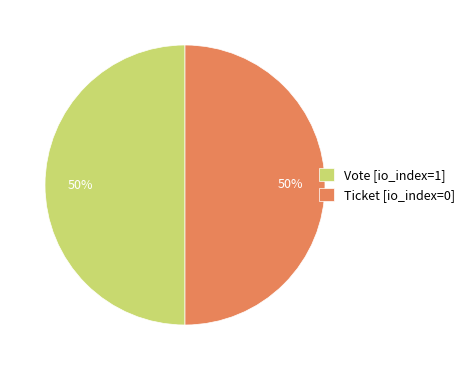

To the nearest percent, what is the average slice percentage?

50%